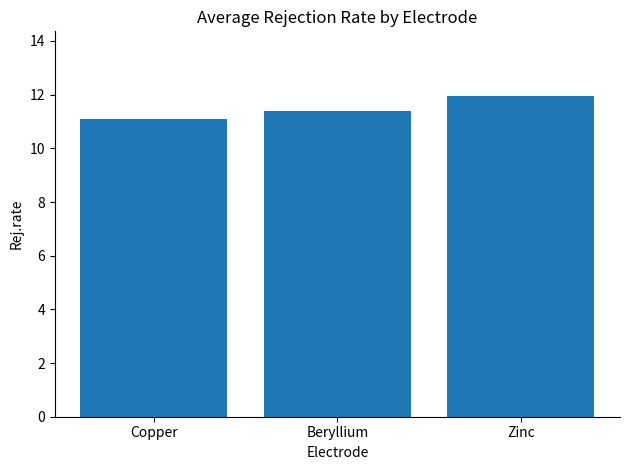

How many categories are shown in the chart?

3